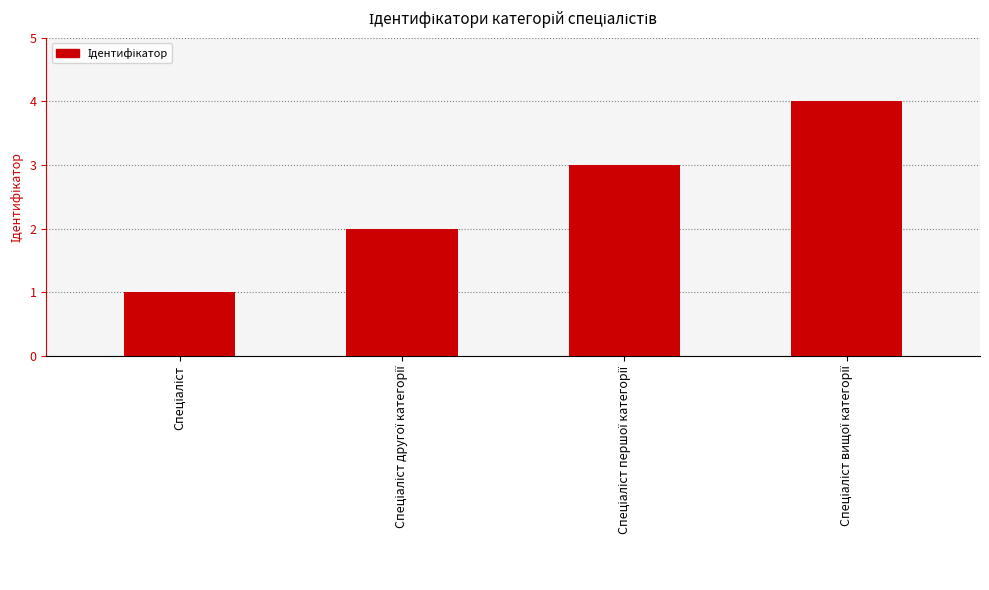

What is the maximum value shown in the chart?

4